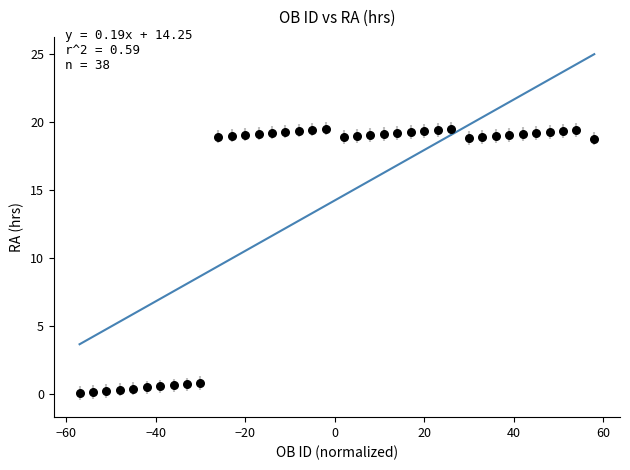

What is the range of X values (max minus min)?

115.0